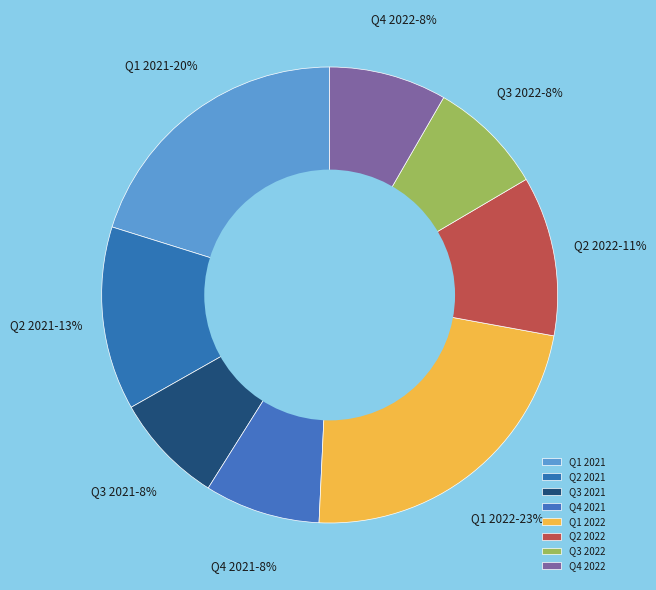

Is it true that Q1 2021 is 15% of the pie?

False